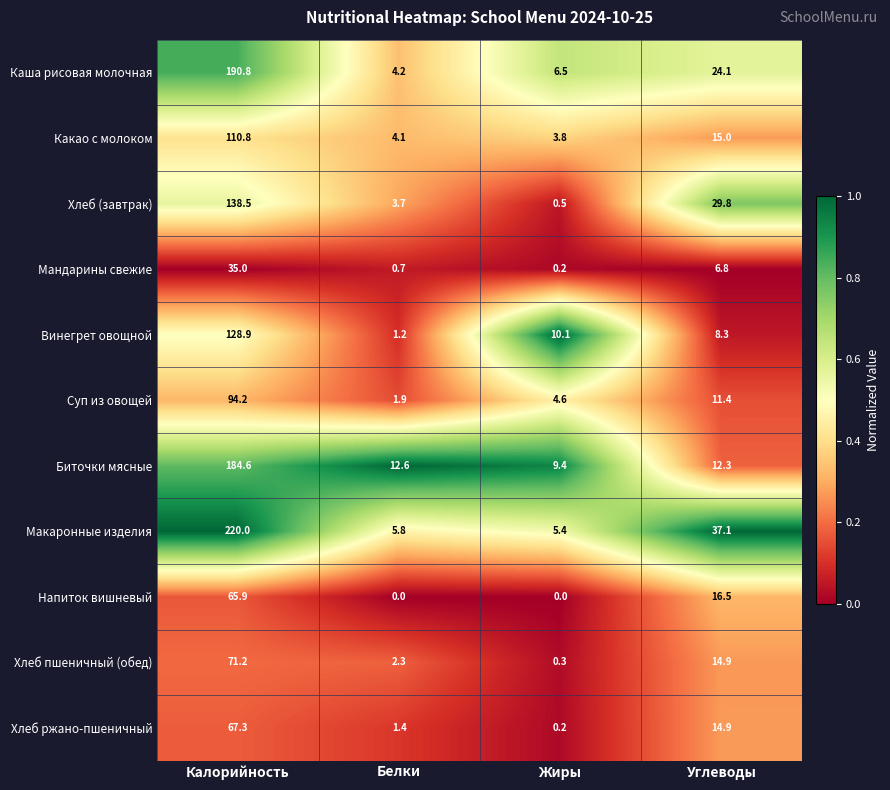

What is the total value across all series at Углеводы?

191.1